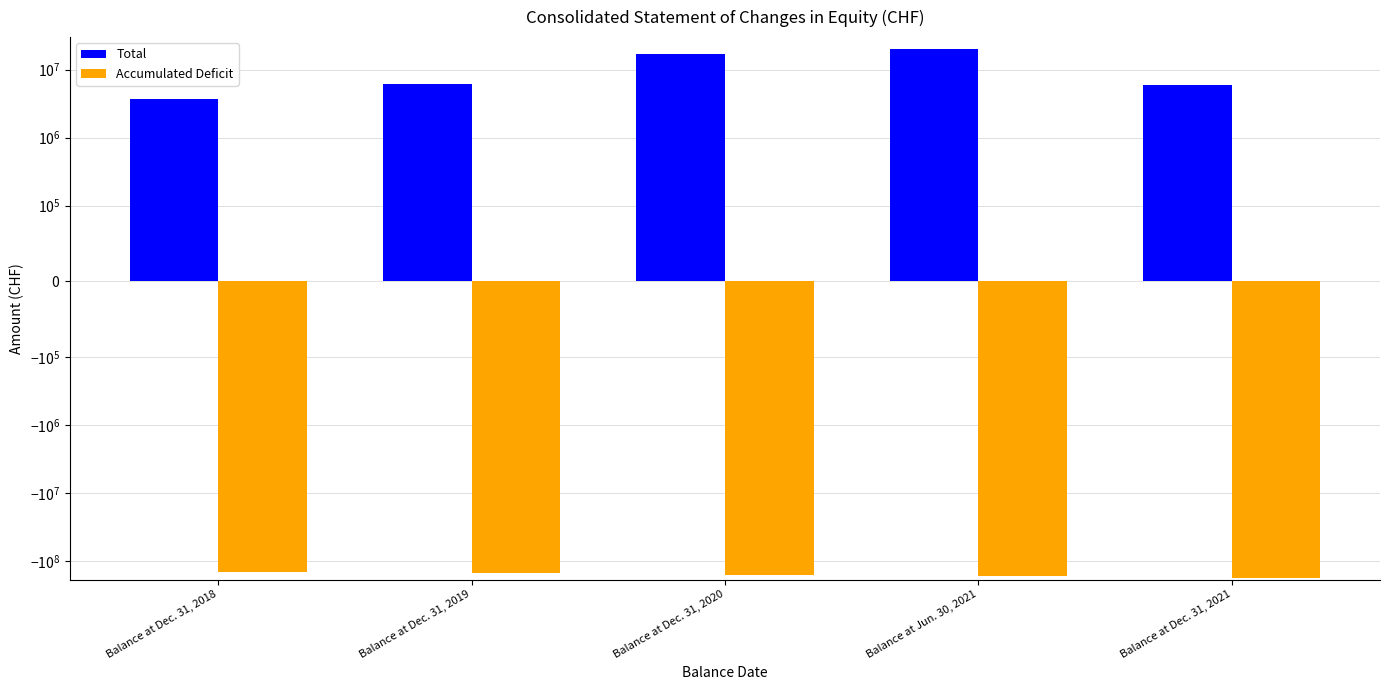

Is the value of Accumulated Deficit at Balance at Dec. 31, 2021 greater than the value of Total at Balance at Dec. 31, 2020?

No